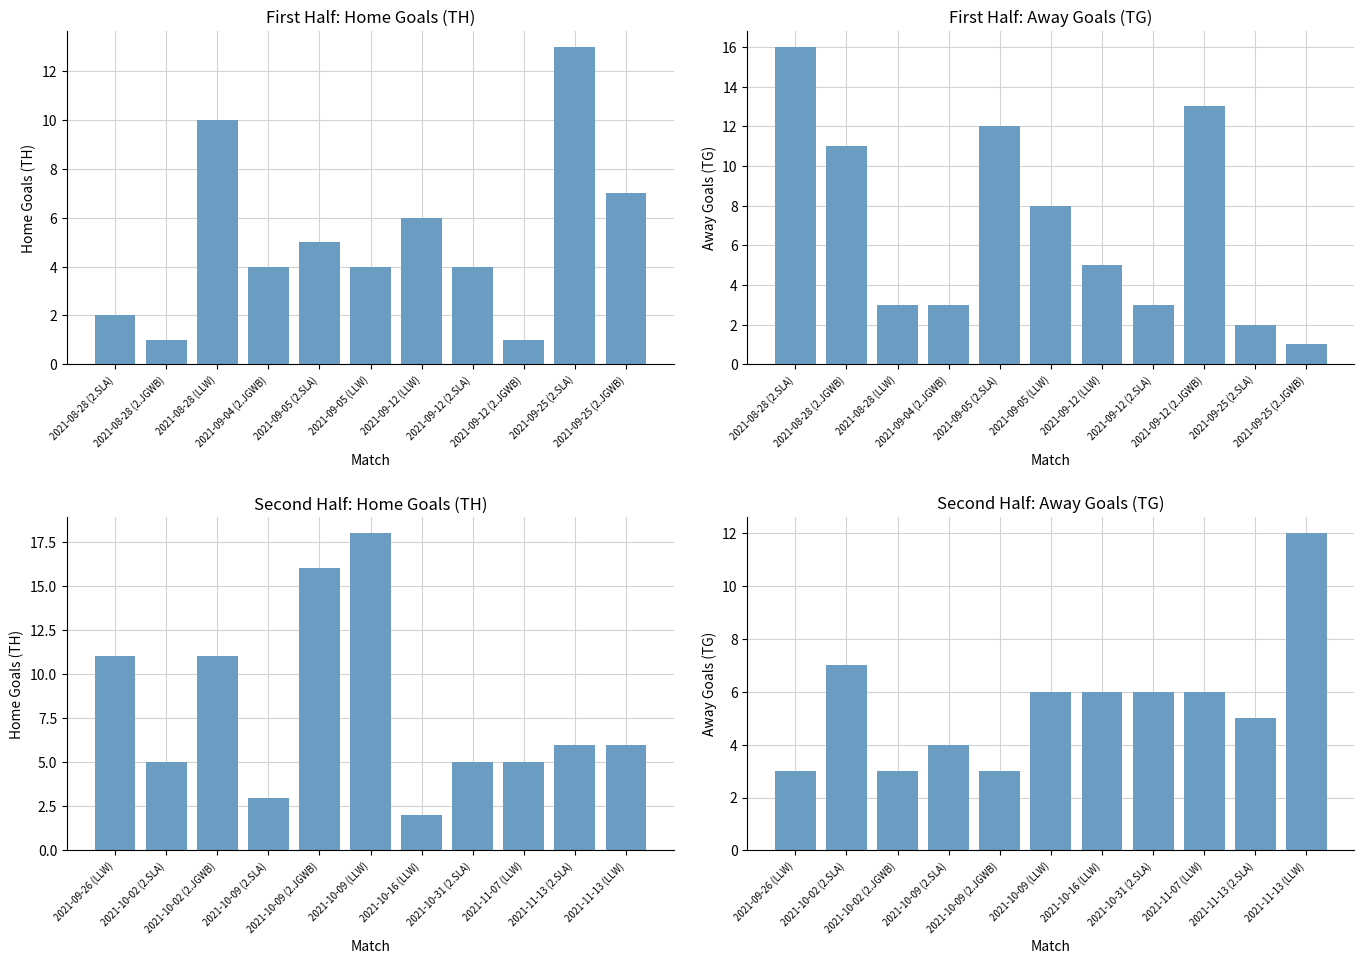

What is the average value of the TG (Away Goals) series?

6